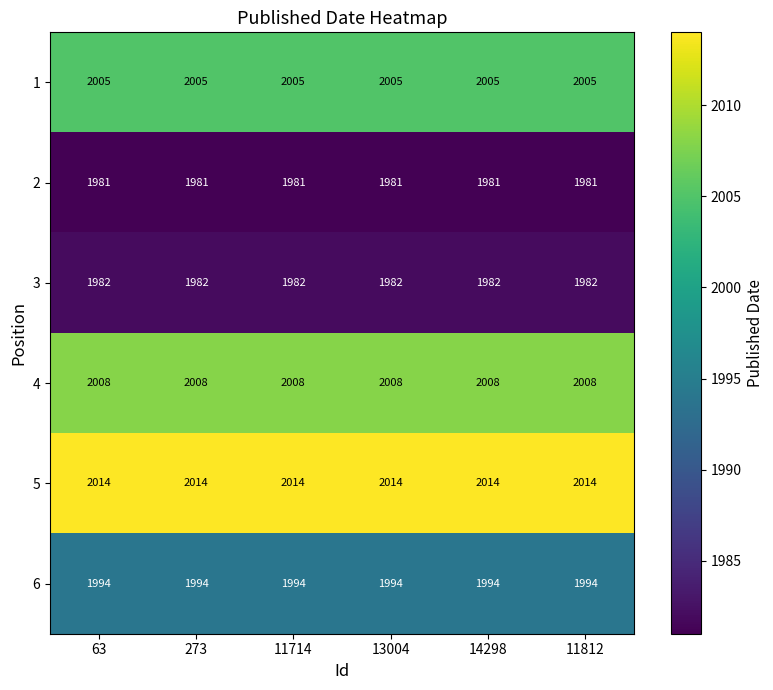

What is the difference between the highest and lowest values at 63?

33